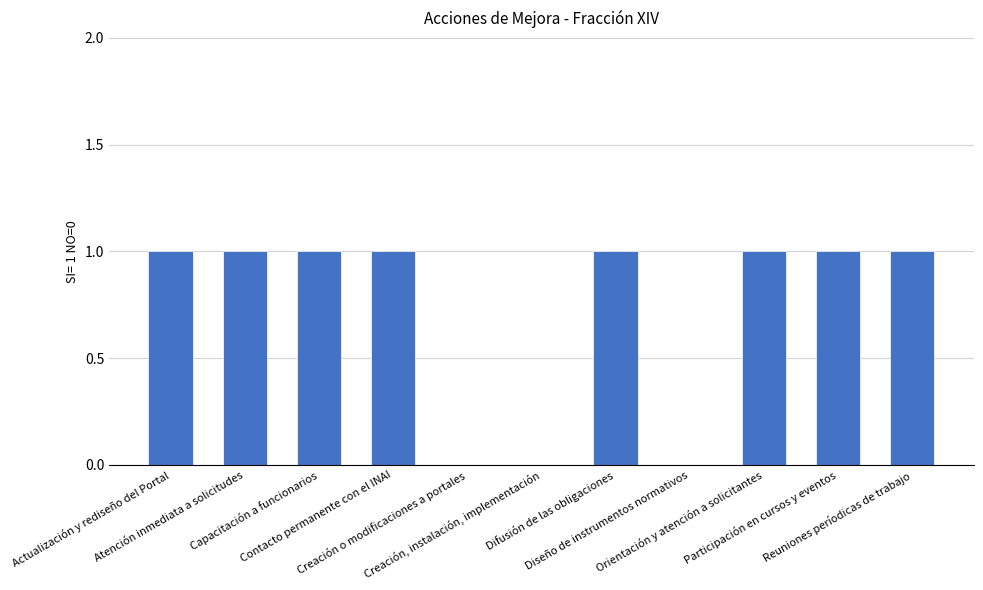

What is the sum of all values?

8